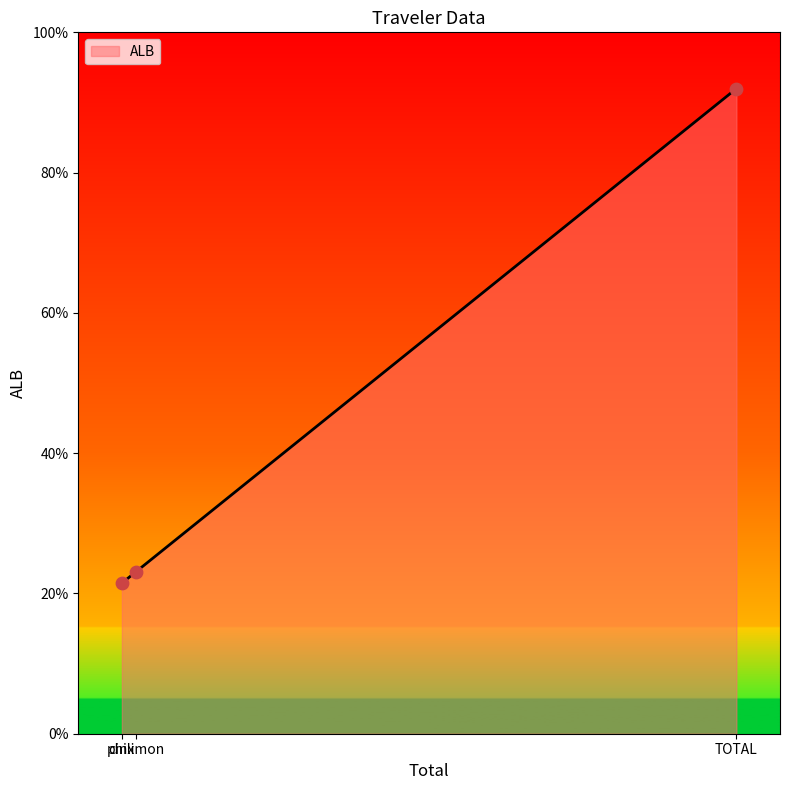

Which has a higher value, philimon or TOTAL?

TOTAL